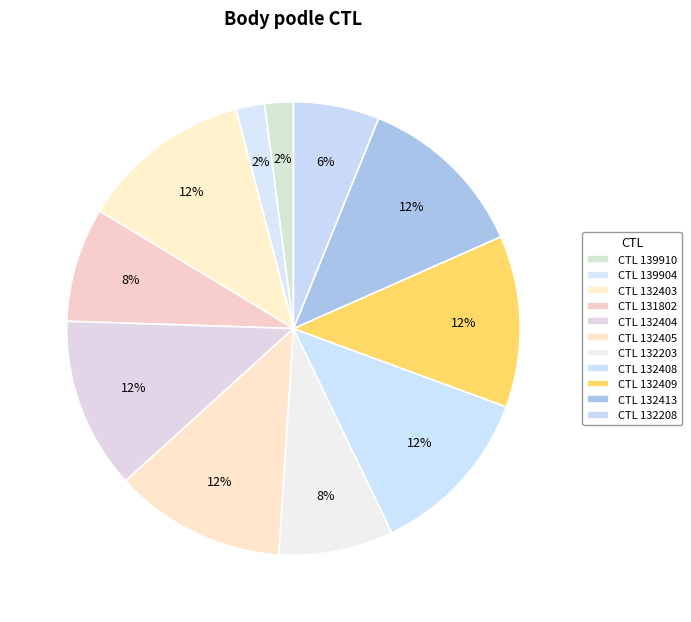

To the nearest percent, what is the average slice percentage?

9%